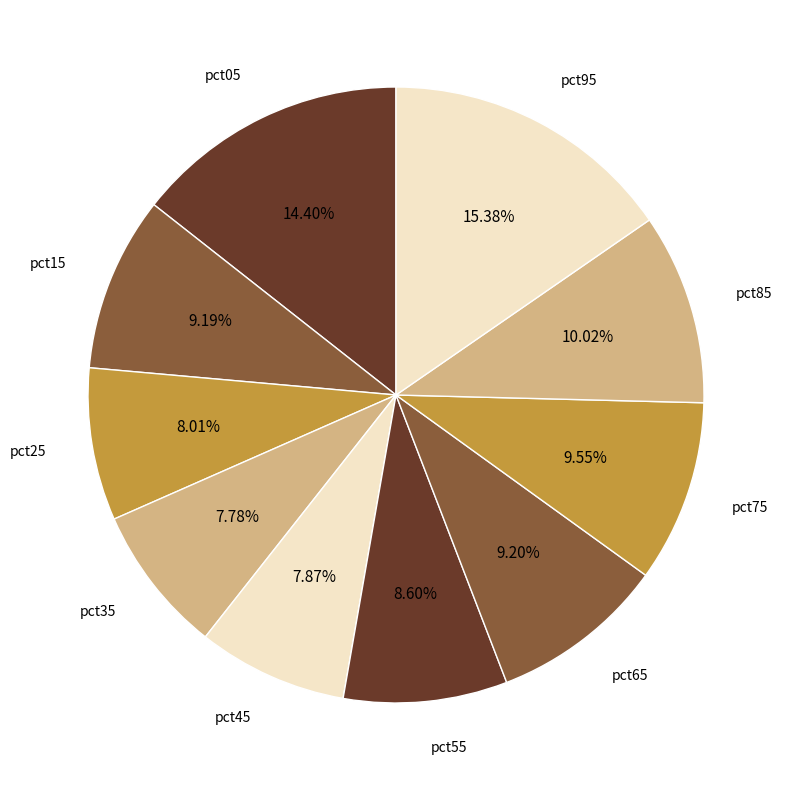

Is pct55 the majority of the pie?

No